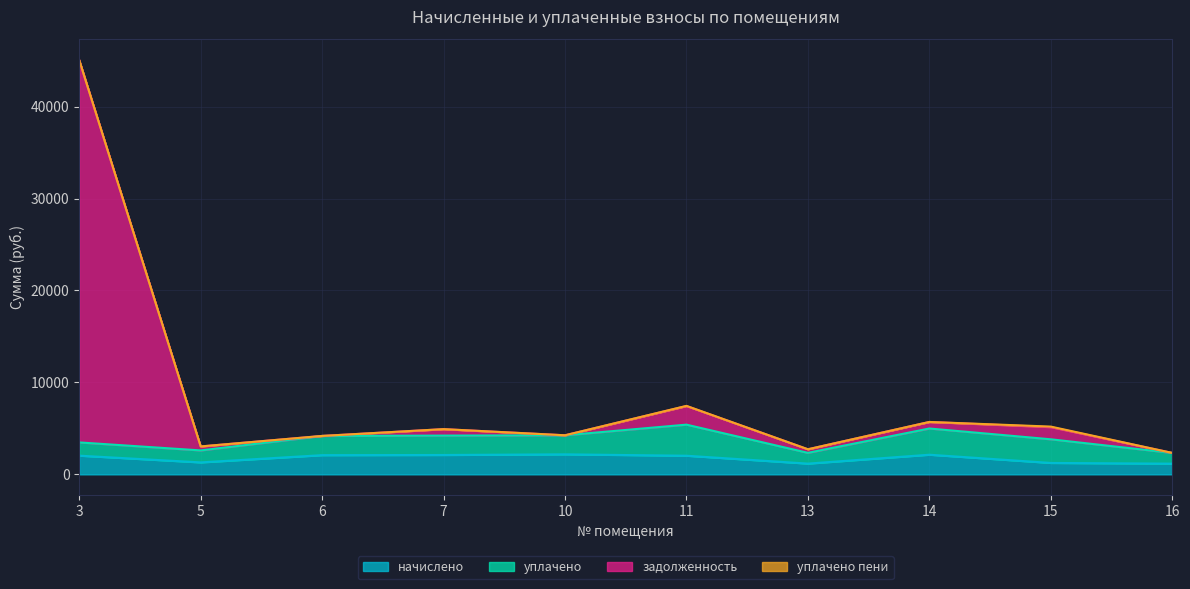

At which label does начислено first exceed 2034?

3